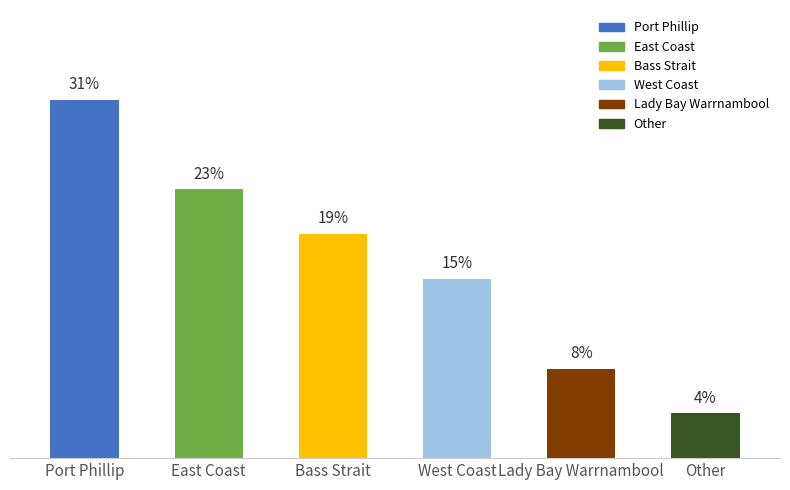

Are the bars grouped side by side (vs. stacked)?

No